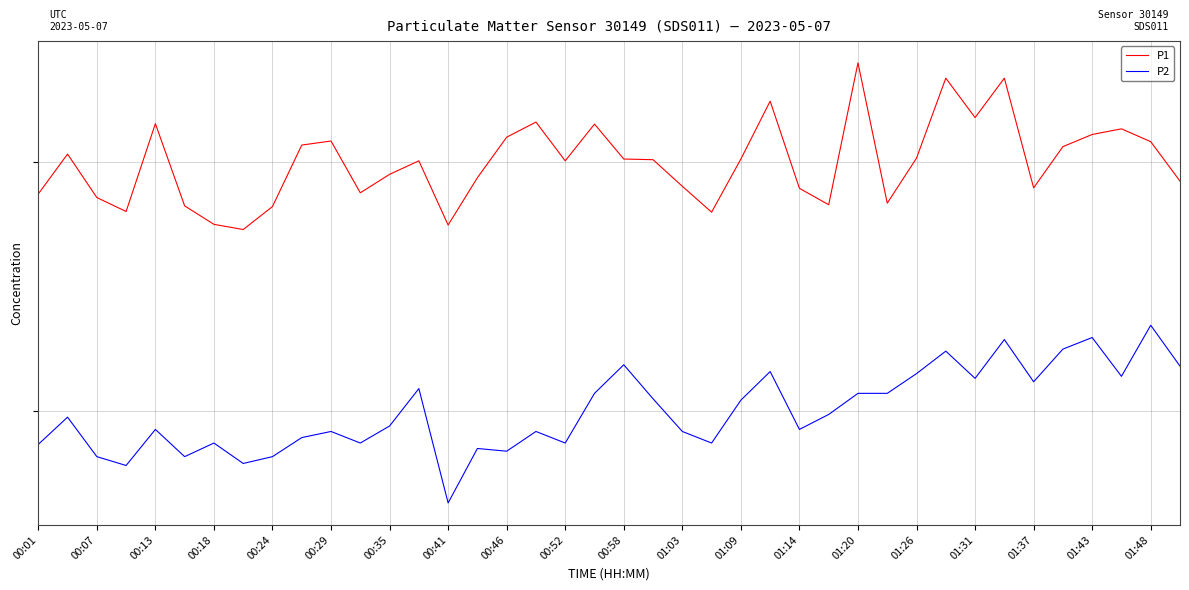

Does the chart have visible grid lines?

Yes